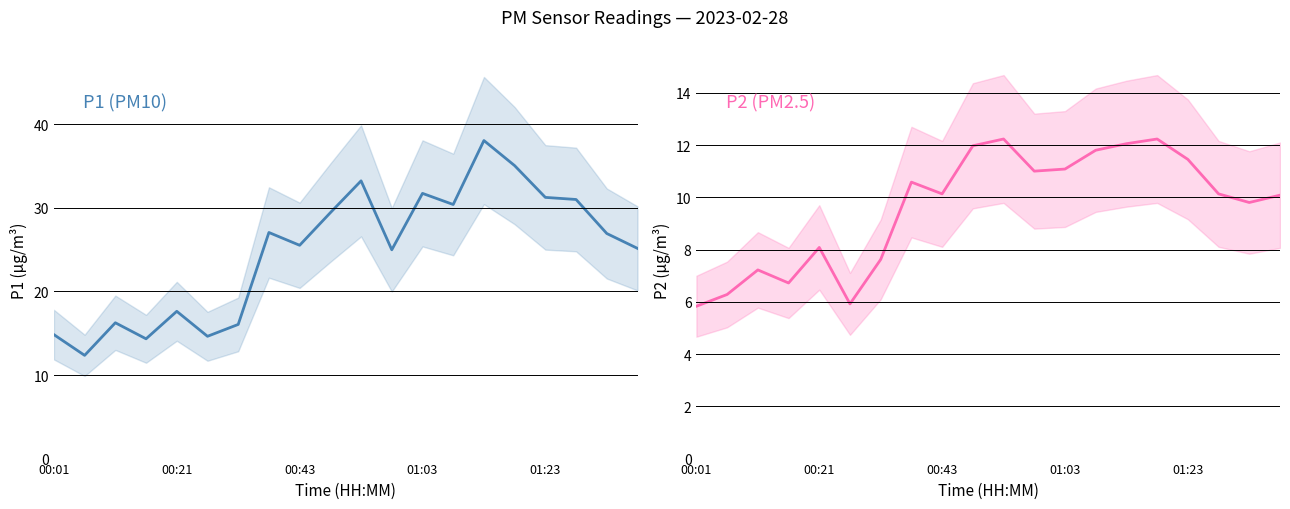

Where does the P2 series first go above 10?

7